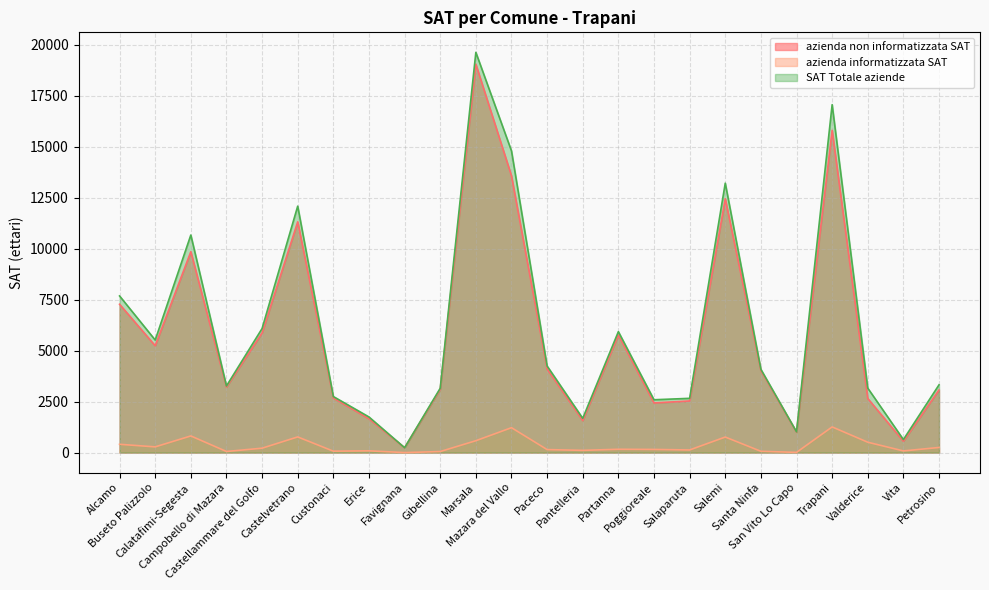

Reading left to right, what are all the values shown in this chart?

azienda non informatizzata SAT: Alcamo=7277.2	Buseto Palizzolo=5241.8	Calatafimi-Segesta=9856.3	Campobello di Mazara=3213.7	Castellammare del Golfo=5871.1	Castelvetrano=11321.5	Custonaci=2680.6	Erice=1662.2	Favignana=239.1	Gibellina=3106.0	Marsala=19052.8	Mazara del Vallo=13578.6	Paceco=4101.4	Pantelleria=1570.5	Partanna=5770.8	Poggioreale=2437.4	Salaparuta=2532.8	Salemi=12454.6	Santa Ninfa=4023.6	San Vito Lo Capo=1008.8	Trapani=15809.8	Valderice=2653.6	Vita=557.7	Petrosino=3073.8
azienda informatizzata SAT: Alcamo=407.6	Buseto Palizzolo=280.6	Calatafimi-Segesta=817.1	Campobello di Mazara=54.4	Castellammare del Golfo=215.9	Castelvetrano=769.4	Custonaci=69.5	Erice=86.0	Favignana=0.9	Gibellina=51.4	Marsala=583.1	Mazara del Vallo=1222.0	Paceco=147.4	Pantelleria=110.1	Partanna=162.9	Poggioreale=154.7	Salaparuta=129.2	Salemi=763.0	Santa Ninfa=63.8	San Vito Lo Capo=10.4	Trapani=1259.7	Valderice=508.4	Vita=82.2	Petrosino=251.3
SAT Totale aziende: Alcamo=7684.8	Buseto Palizzolo=5522.5	Calatafimi-Segesta=10673.4	Campobello di Mazara=3268.1	Castellammare del Golfo=6087.0	Castelvetrano=12090.9	Custonaci=2750.1	Erice=1748.2	Favignana=240.0	Gibellina=3157.4	Marsala=19636.0	Mazara del Vallo=14800.6	Paceco=4248.8	Pantelleria=1680.6	Partanna=5933.7	Poggioreale=2592.1	Salaparuta=2662.0	Salemi=13217.6	Santa Ninfa=4087.4	San Vito Lo Capo=1019.1	Trapani=17069.5	Valderice=3162.1	Vita=639.9	Petrosino=3325.1